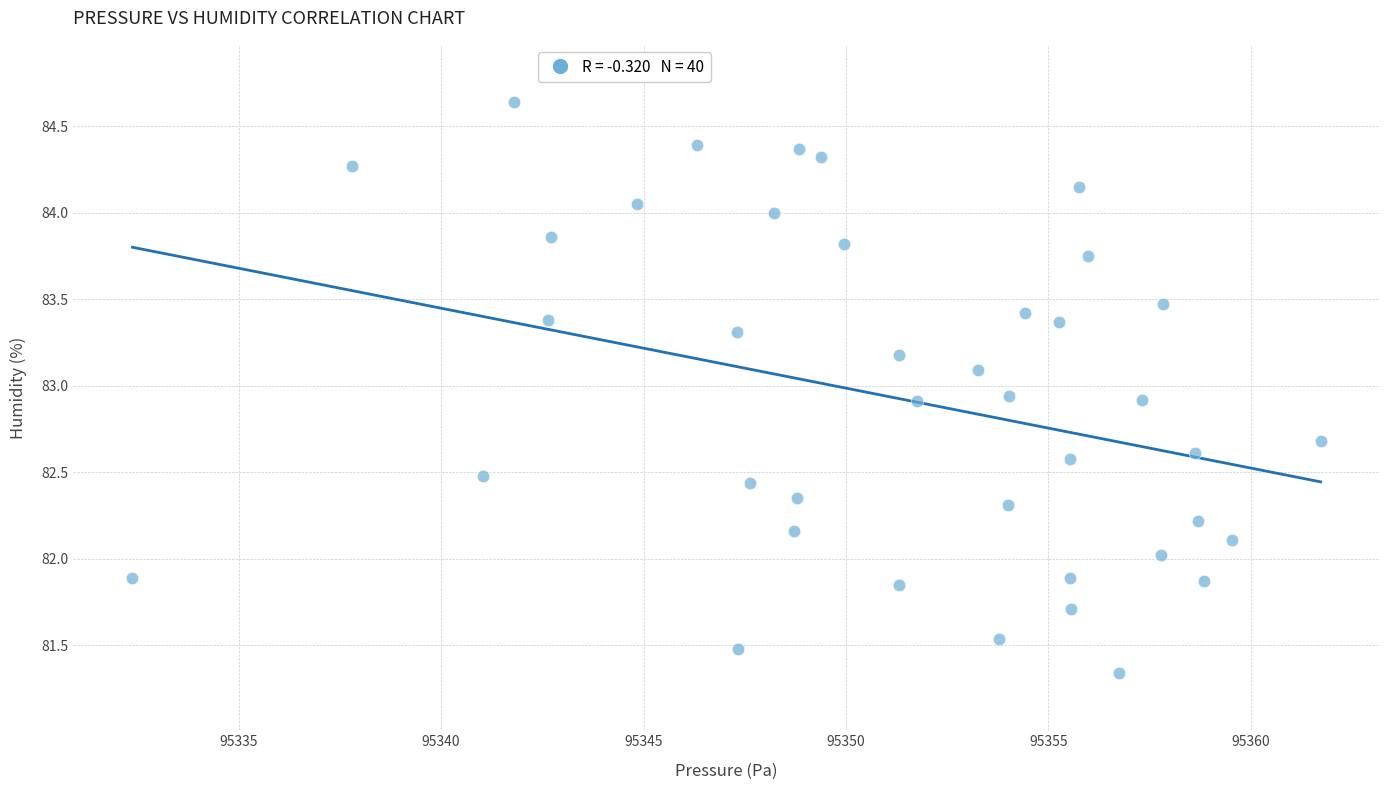

What is the range of X values (max minus min)?

29.3